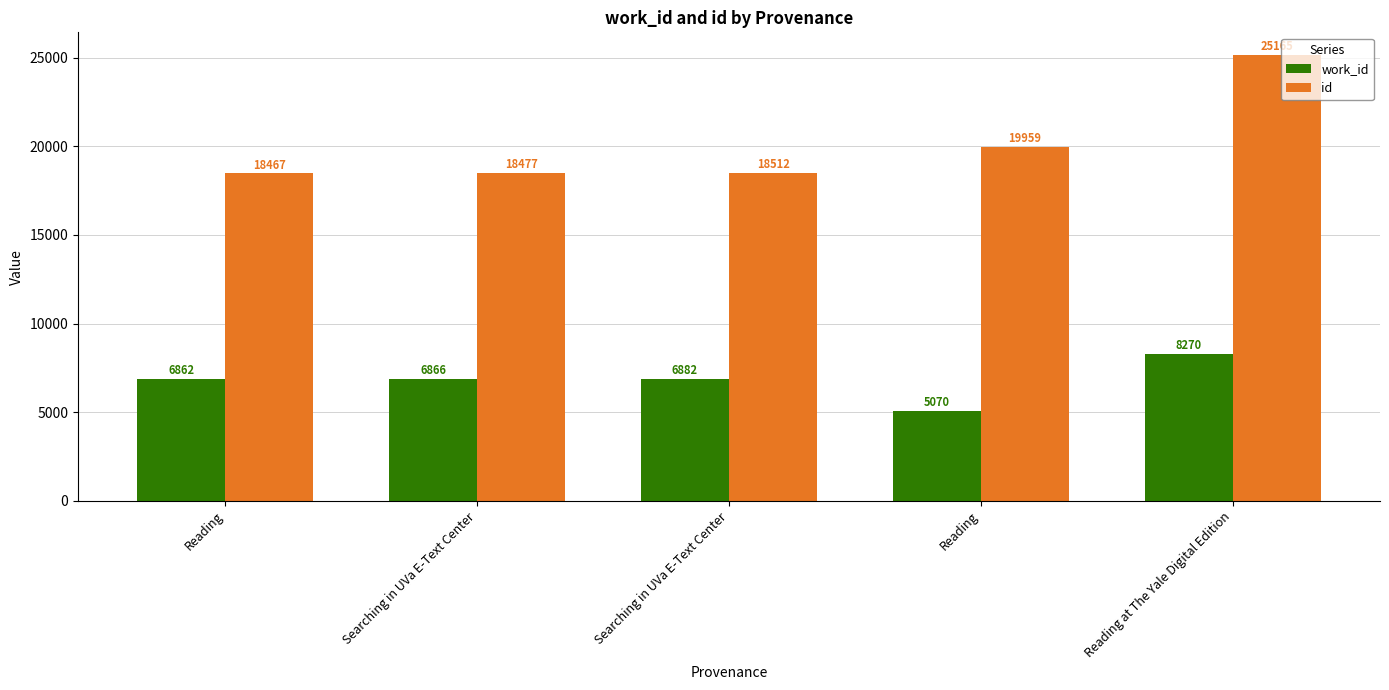

Reading left to right, what are all the values shown in this chart?

work_id: 6862	6866	6882	5070	8270
id: 18467	18477	18512	19959	25165